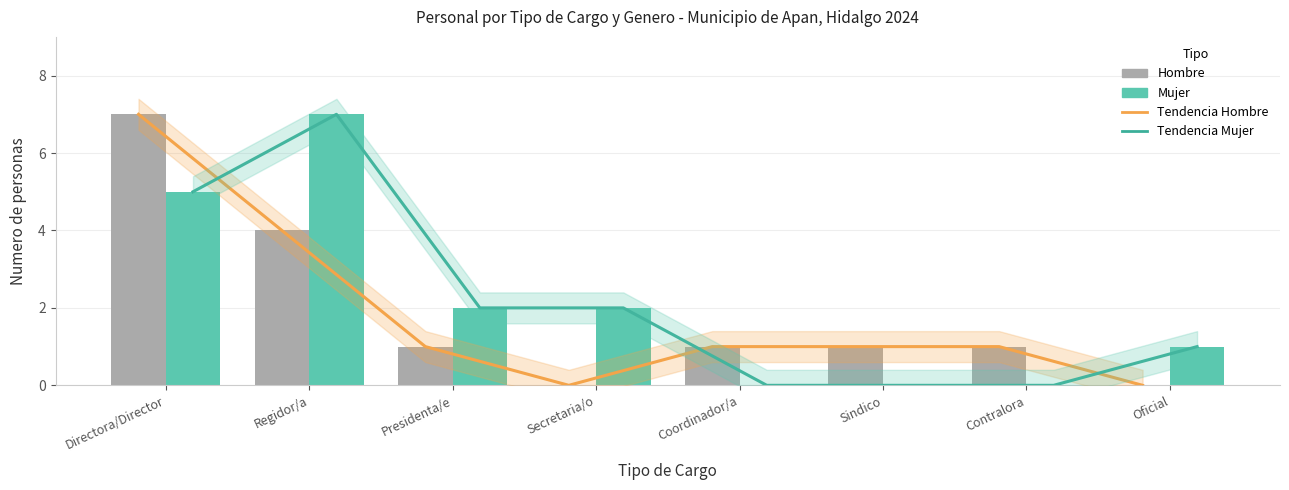

Which has a higher value, Directora/Director or Presidenta/e?

Directora/Director